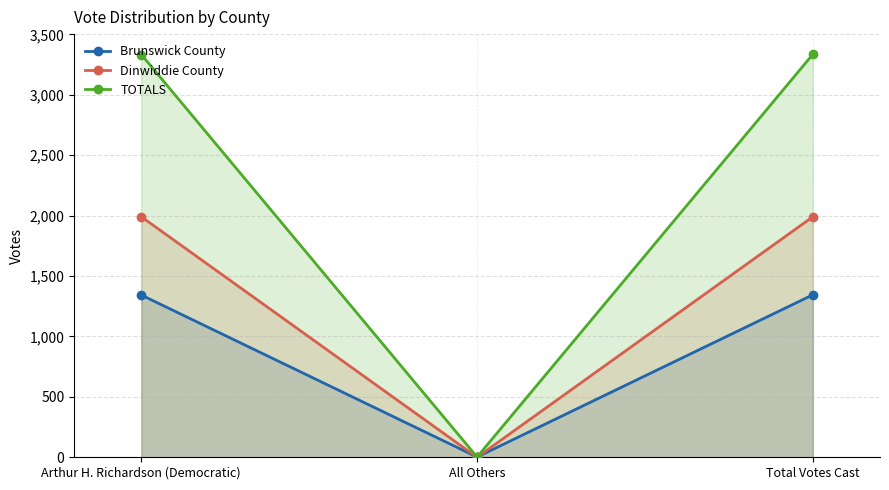

At which label does Brunswick County reach its minimum?

All Others